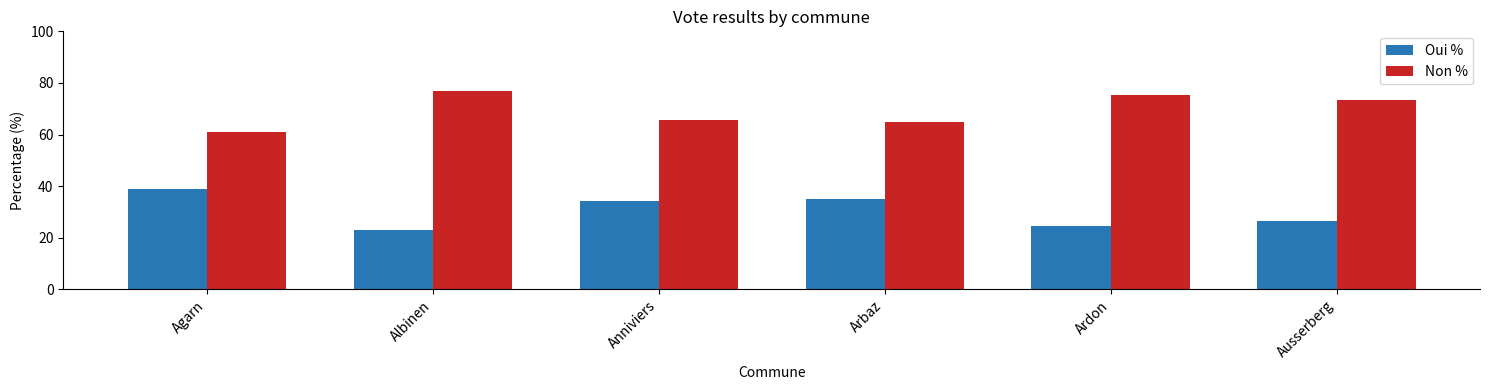

What is the spread (max minus min) of values at Anniviers?

31.6